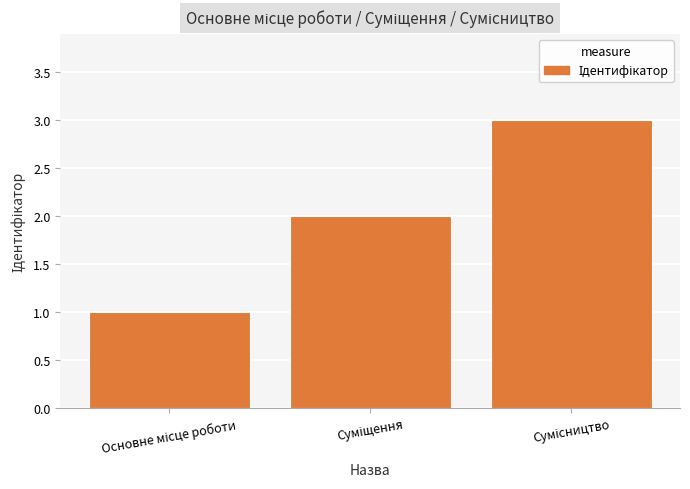

What is the sum of all values?

6